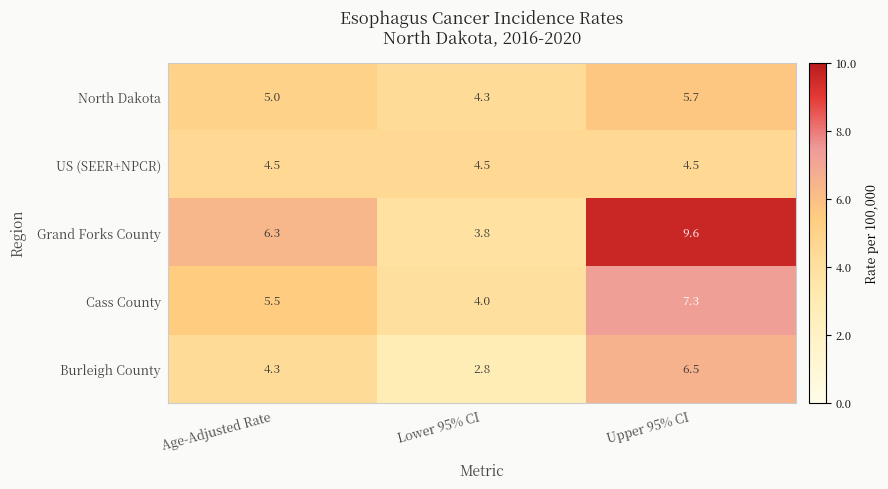

Which series has the largest total across all categories?

Grand Forks County